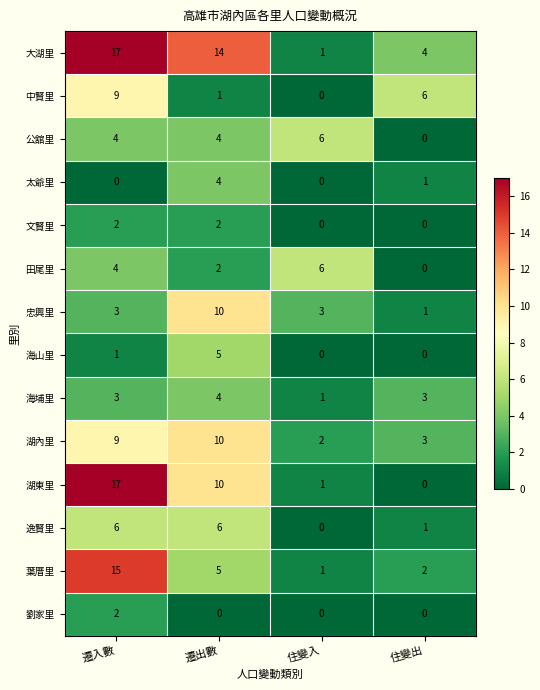

The value of 太爺里 at 住變出 is 1. True or false?

True